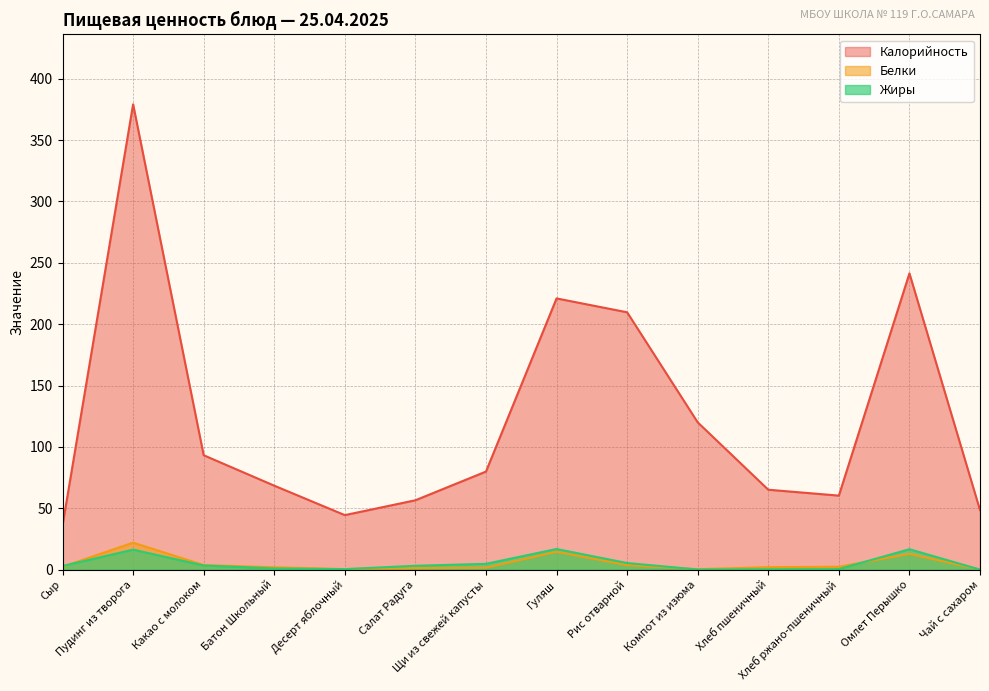

What is the average value of the Белки series?

4.9